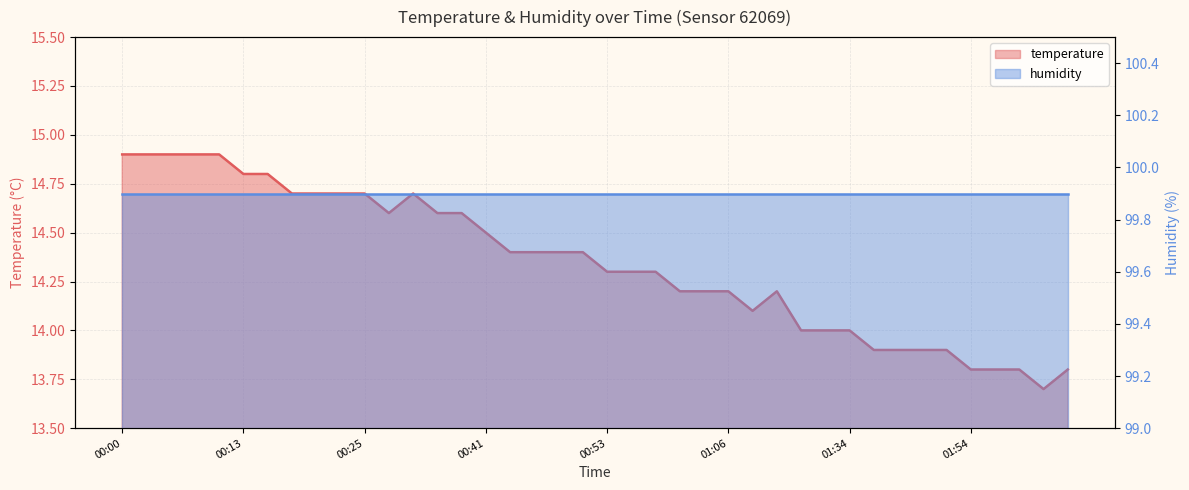

Does the chart have visible grid lines?

Yes